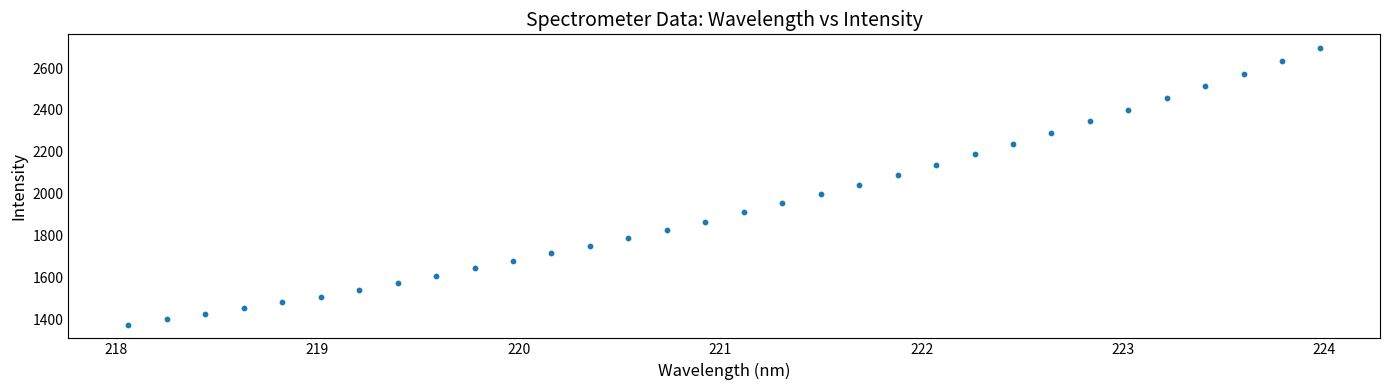

What is the range of Y values (max minus min)?

1320.0